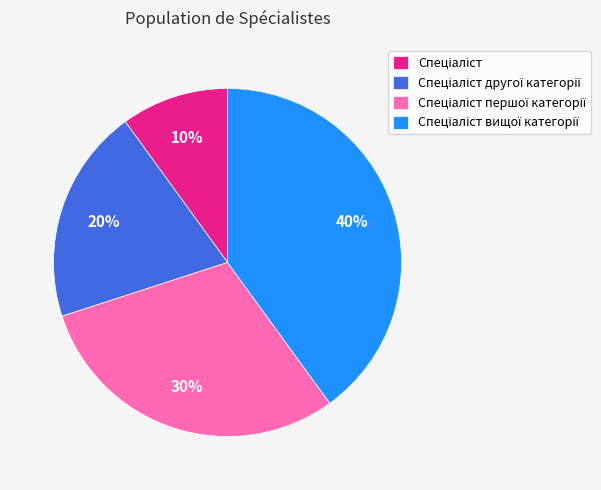

To the nearest percent, what is the difference between the largest and smallest slice percentages?

30%